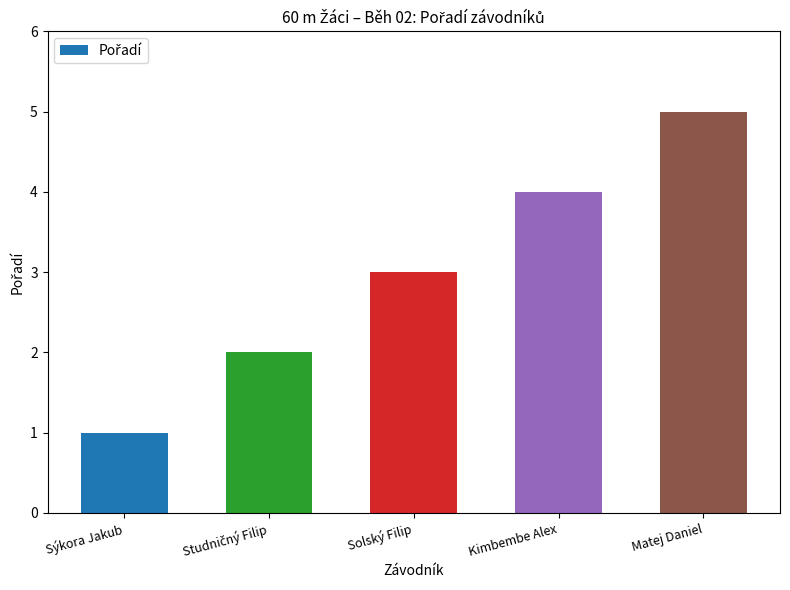

At which category does the chart reach its minimum across all series?

Sýkora Jakub